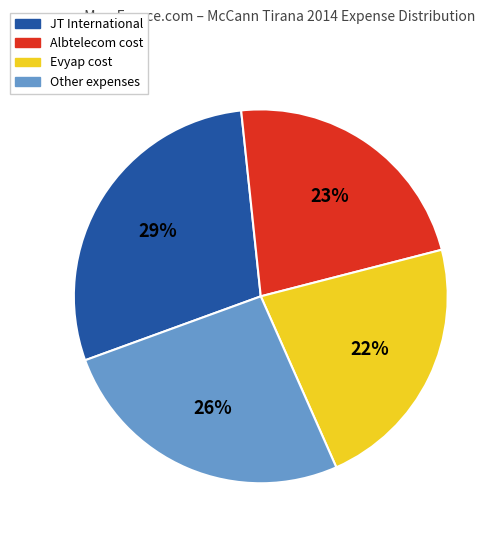

Which has a higher value, Evyap cost or Other expenses?

Other expenses